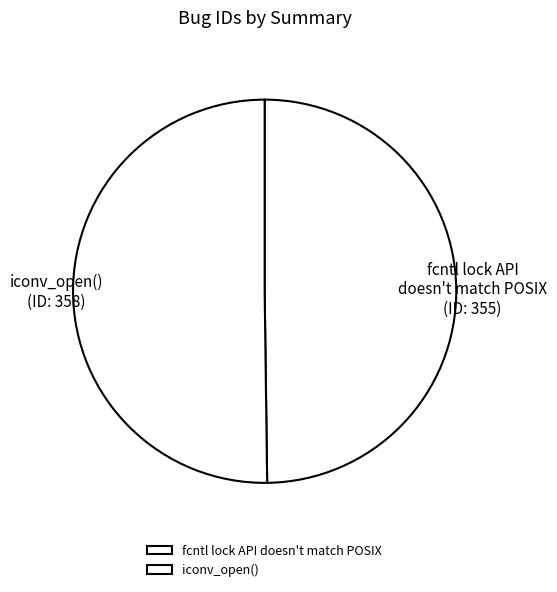

Is the sum of fcntl lock API doesn't match POSIX and iconv_open() greater than half?

Yes